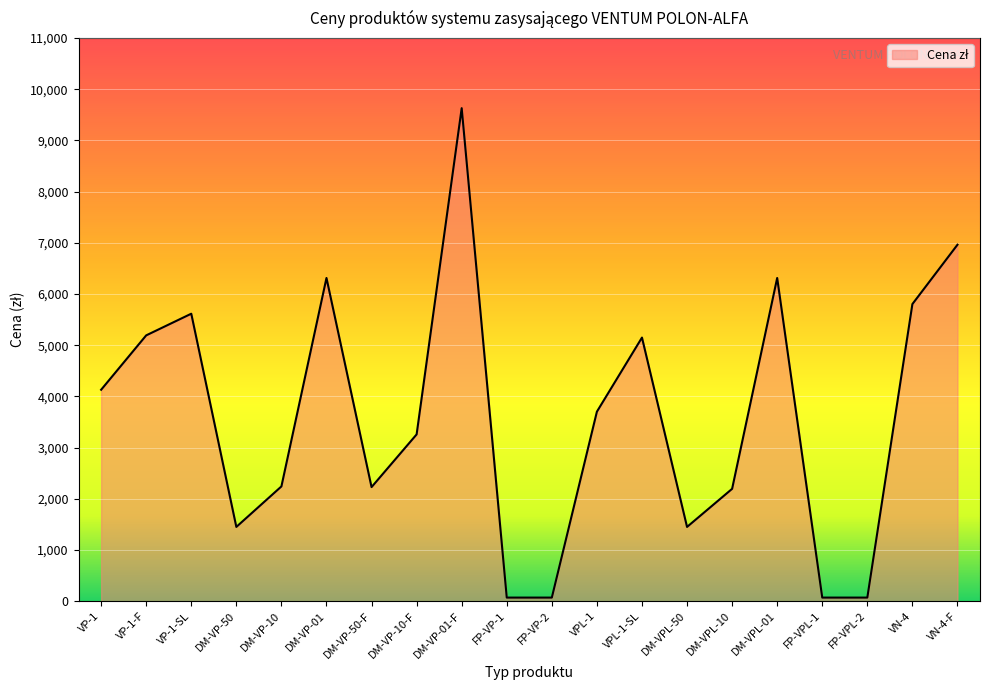

What is the sum of all values?

71918